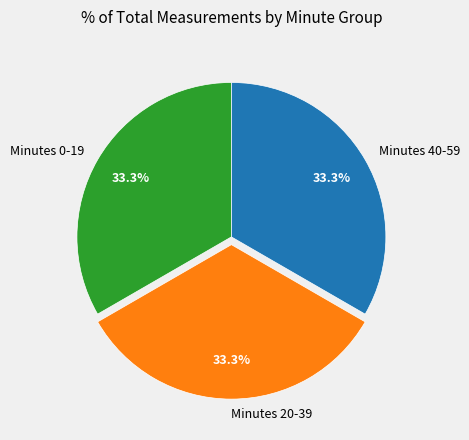

Does any single category account for the majority?

No